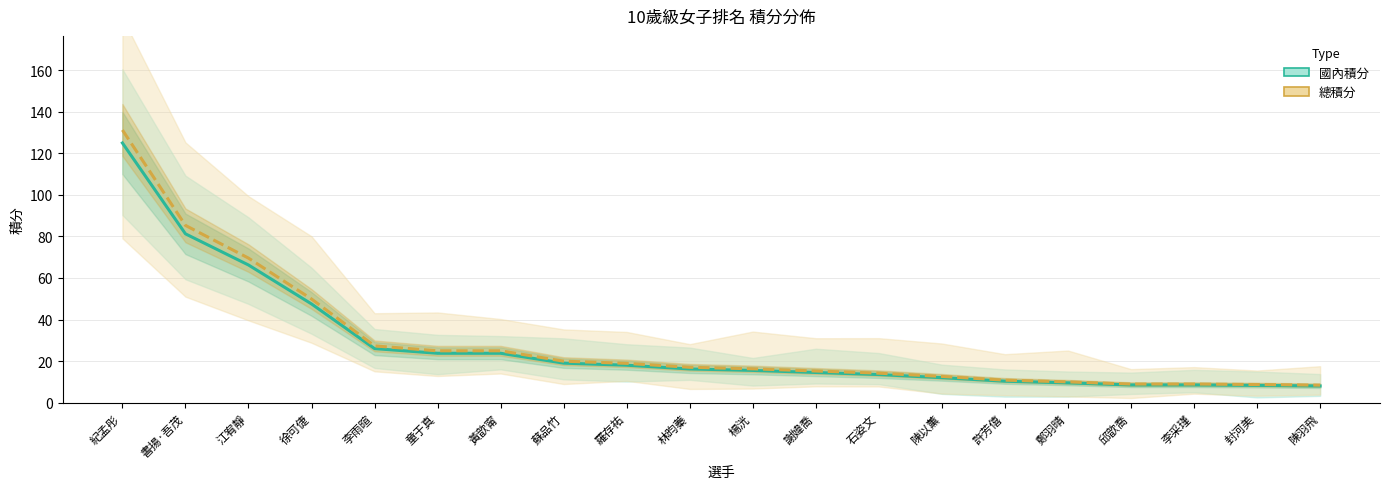

Which label corresponds to the smallest value in the chart?

陳羽飛